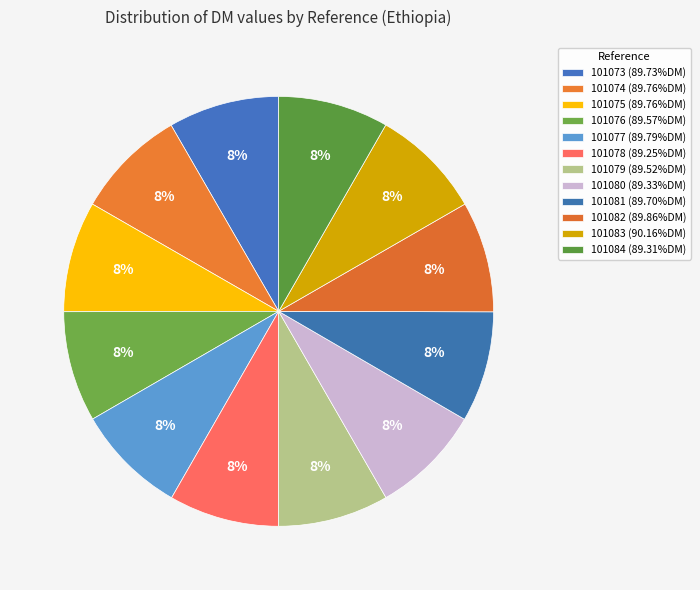

What portion of the pie excludes 101083?

91.6%